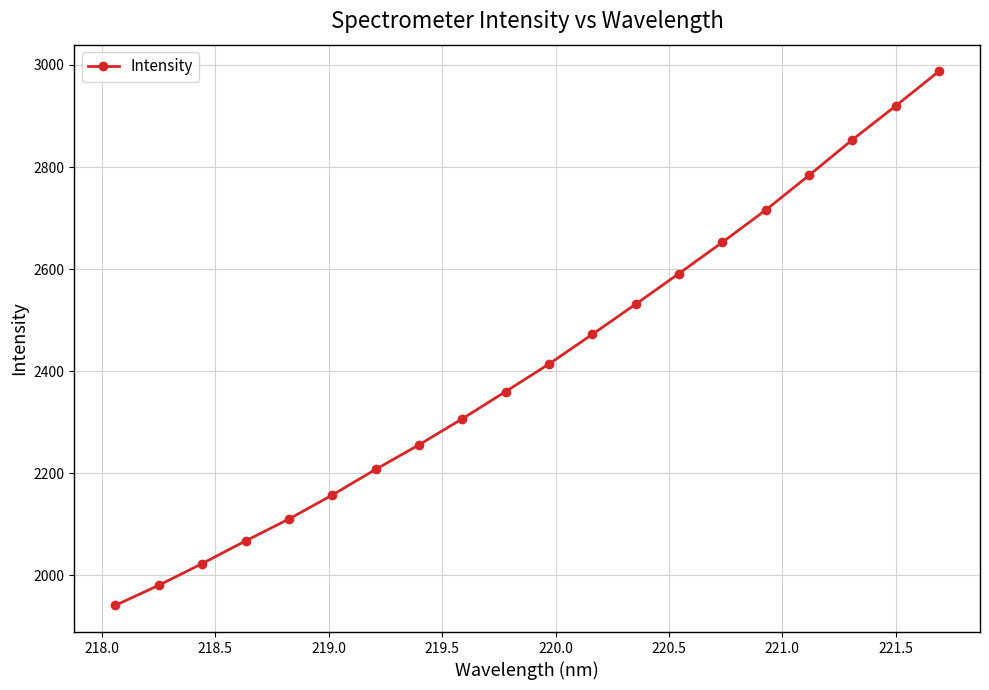

What is the difference between the maximum and minimum values?

1045.9